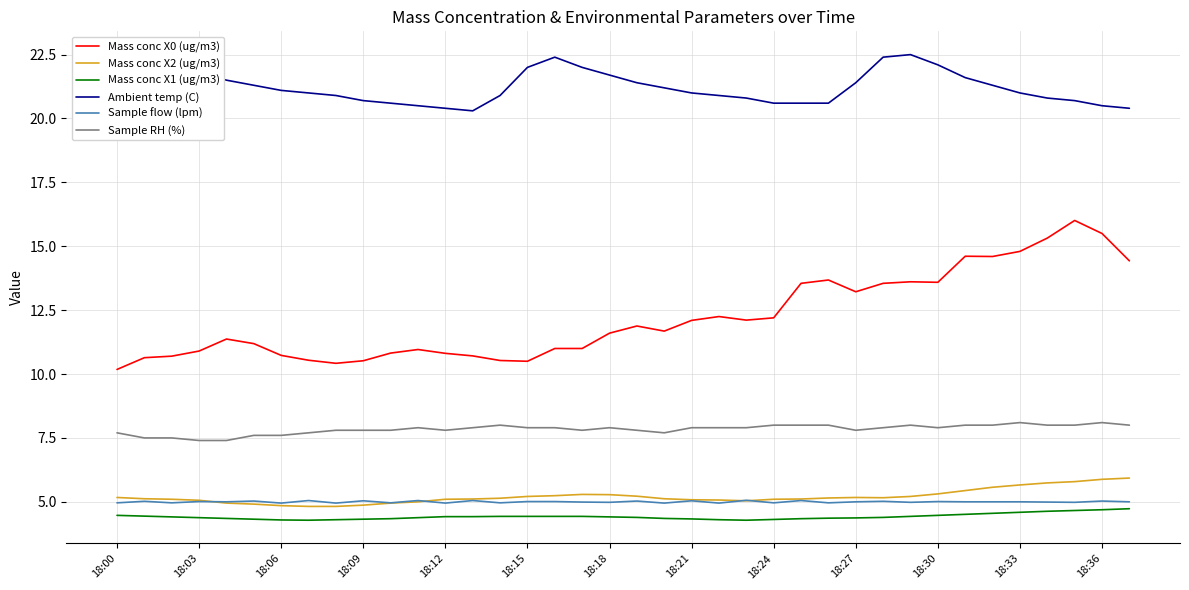

Is this an area chart (filled region under the line)?

No